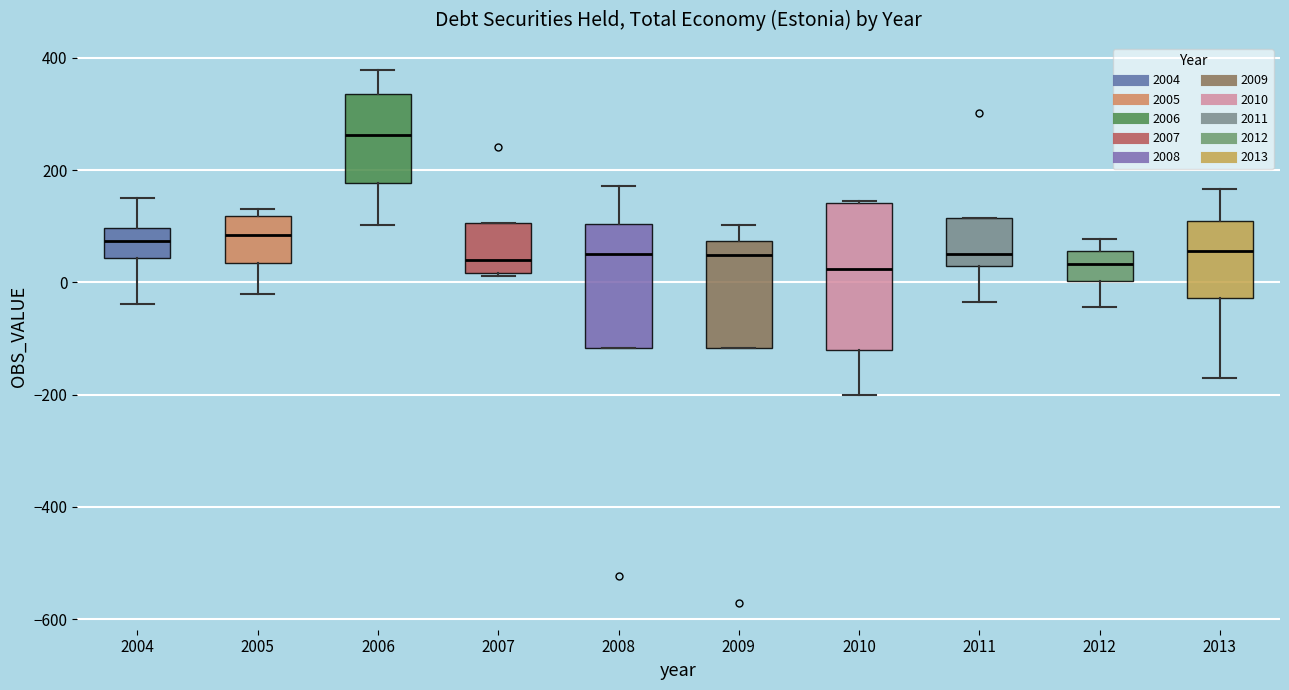

Reading left to right, transcribe this box plot: for each box, give where its median line is, the range the box spans, and where its two whiskers end, as read against the y-axis. The values are not printed on the chart, so give them approximately, as read against the axis.

2004: median 80, box 40 to 100, whiskers -40 to 160
2005: median 80, box 40 to 120, whiskers -20 to 140
2006: median 260, box 180 to 340, whiskers 100 to 380
2007: median 40, box 20 to 100, whiskers 20 to 100
2008: median 60, box -120 to 100, whiskers -120 to 180
2009: median 40, box -120 to 80, whiskers -120 to 100
2010: median 20, box -120 to 140, whiskers -200 to 140
2011: median 60, box 20 to 120, whiskers -40 to 120
2012: median 40, box 0 to 60, whiskers -40 to 80
2013: median 60, box -20 to 100, whiskers -180 to 160